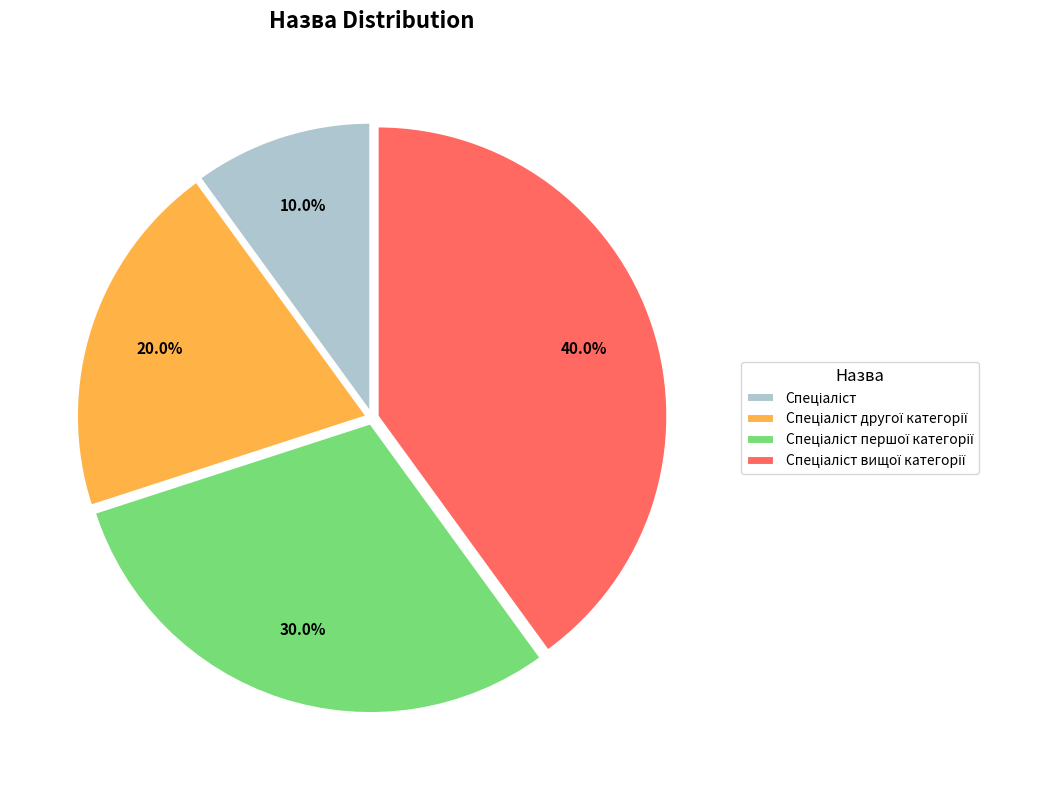

Is there a majority slice in this chart?

No